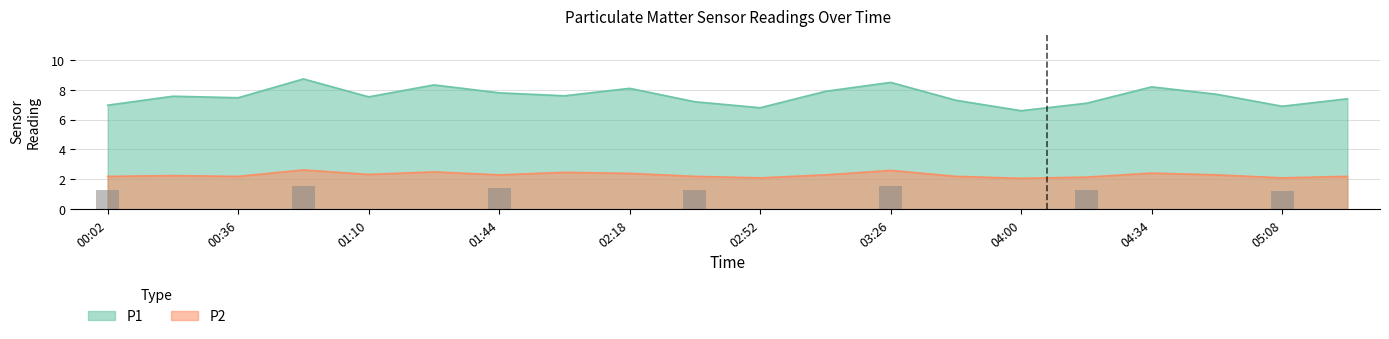

At how many categories does at least one series exceed 7?

16